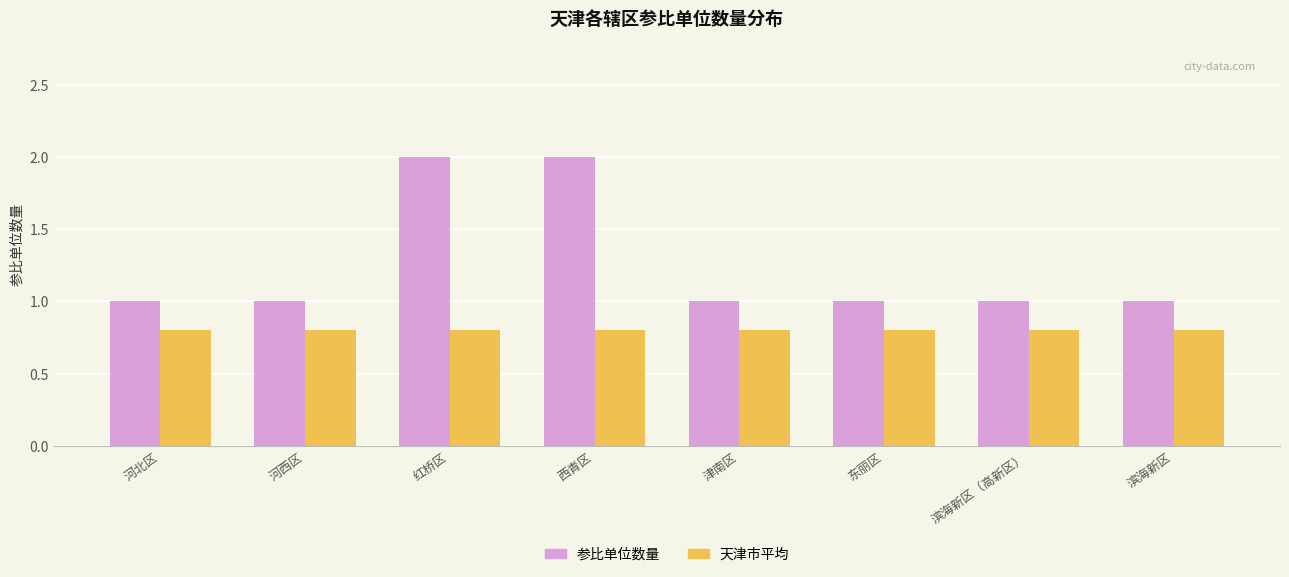

What is the total value across all series at 滨海新区（高新区）?

1.8